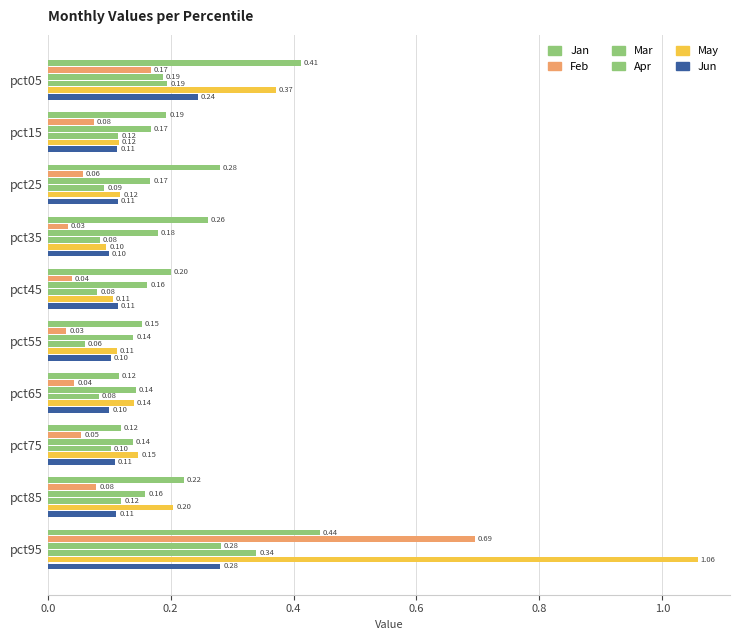

How many distinct data groups are displayed?

6